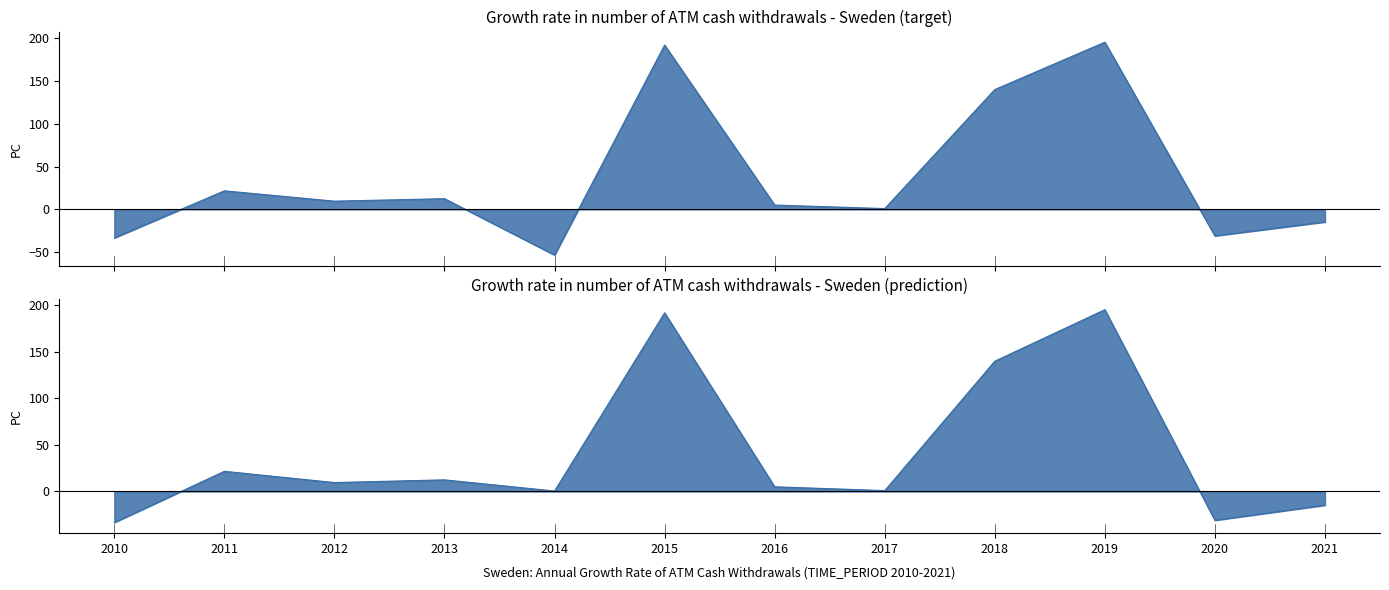

What is the value of the 1st point from the left?

-33.3